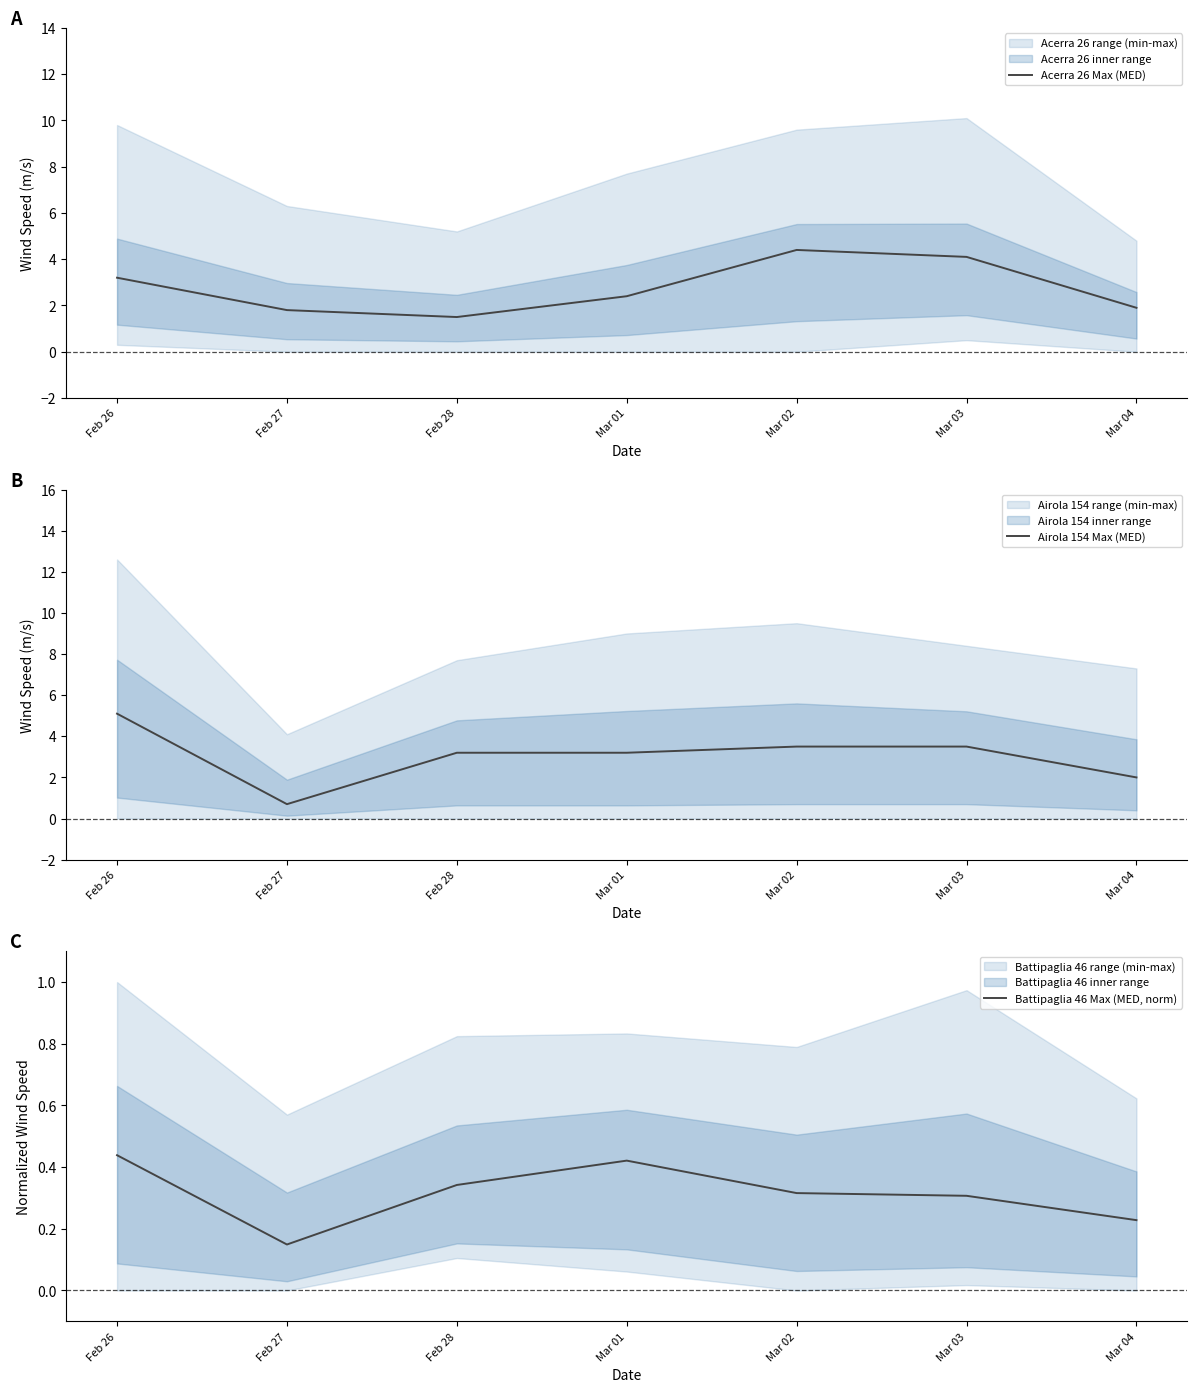

Reading right to left, extract all data points from this chart.

Acerra 26 Max (MED): 1.9	4.1	4.4	2.4	1.5	1.8	3.2
Airola 154 Max (MED): 2.0	3.5	3.5	3.2	3.2	0.7	5.1
Battipaglia 46 Max (MED, norm): 0.2	0.3	0.3	0.4	0.3	0.1	0.4